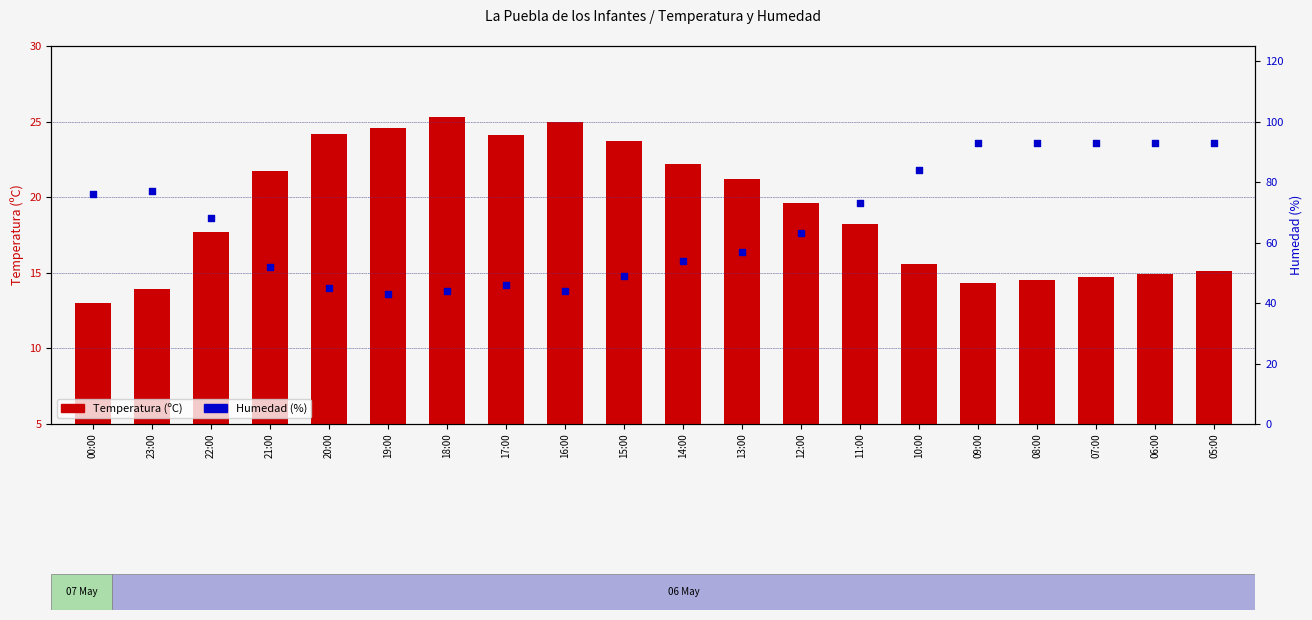

Which series has the widest spread of Y values?

Humedad (%)